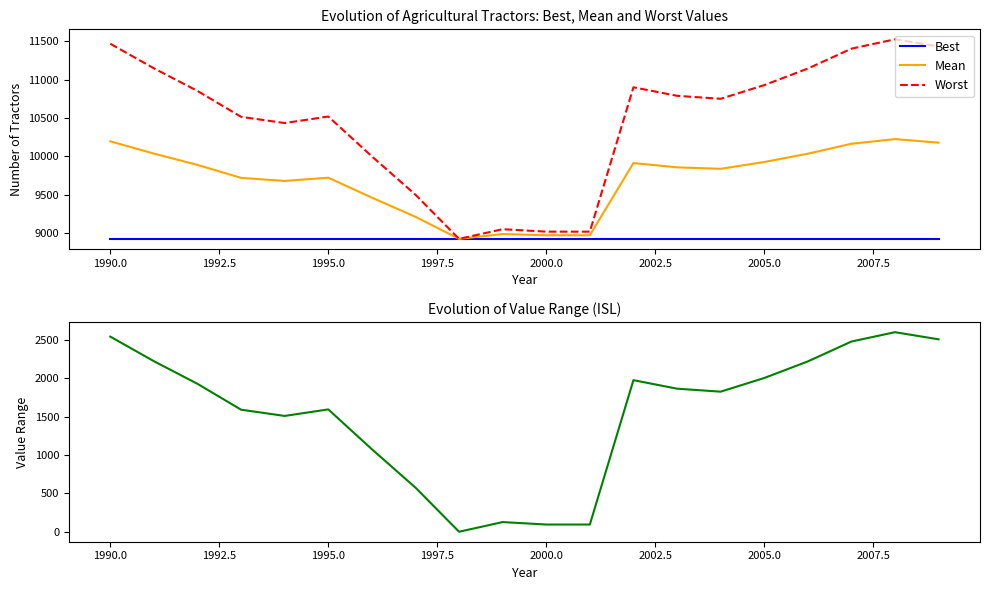

What is the maximum value for Best?

8925.0